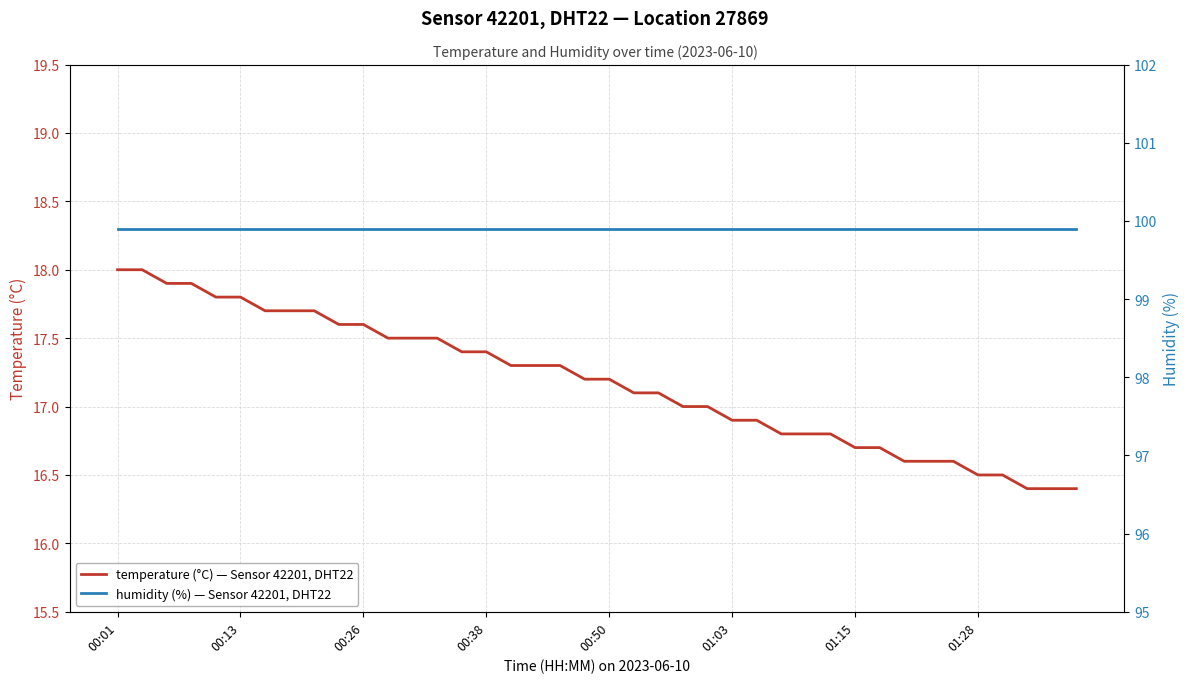

Rank the series at 39 from highest to lowest value.

humidity (%) — Sensor 42201, DHT22, temperature (°C) — Sensor 42201, DHT22